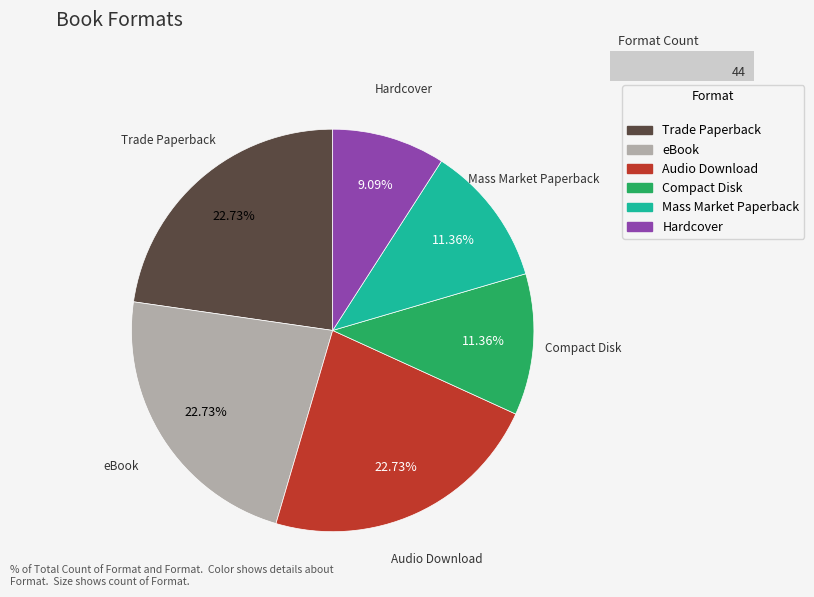

To the nearest percent, what is the combined percentage of eBook and Mass Market Paperback?

34%